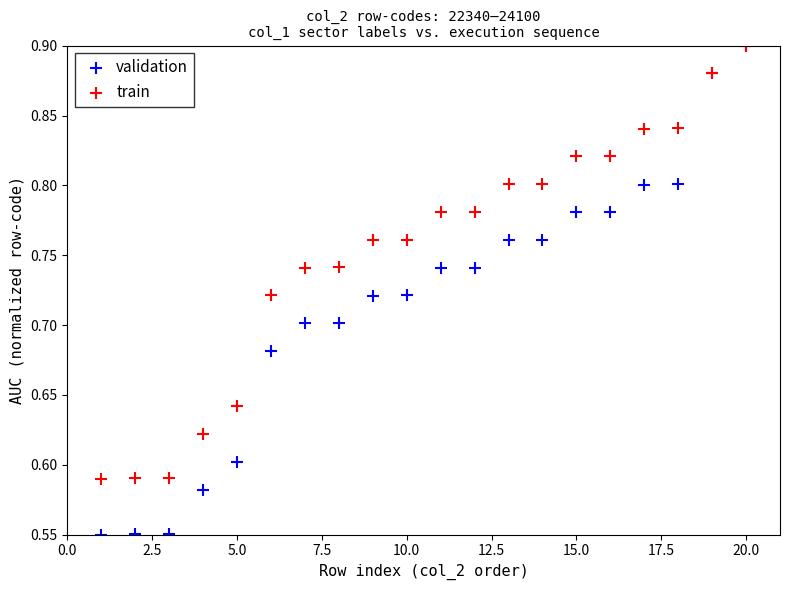

What are all the series names shown in the legend?

validation, train